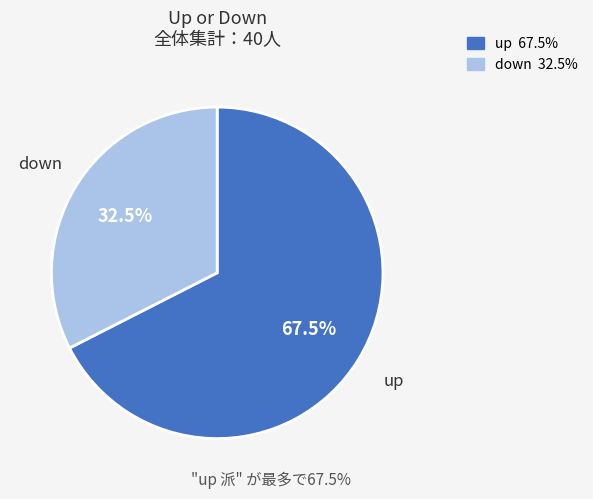

Is it true that up is 80% of the pie?

False